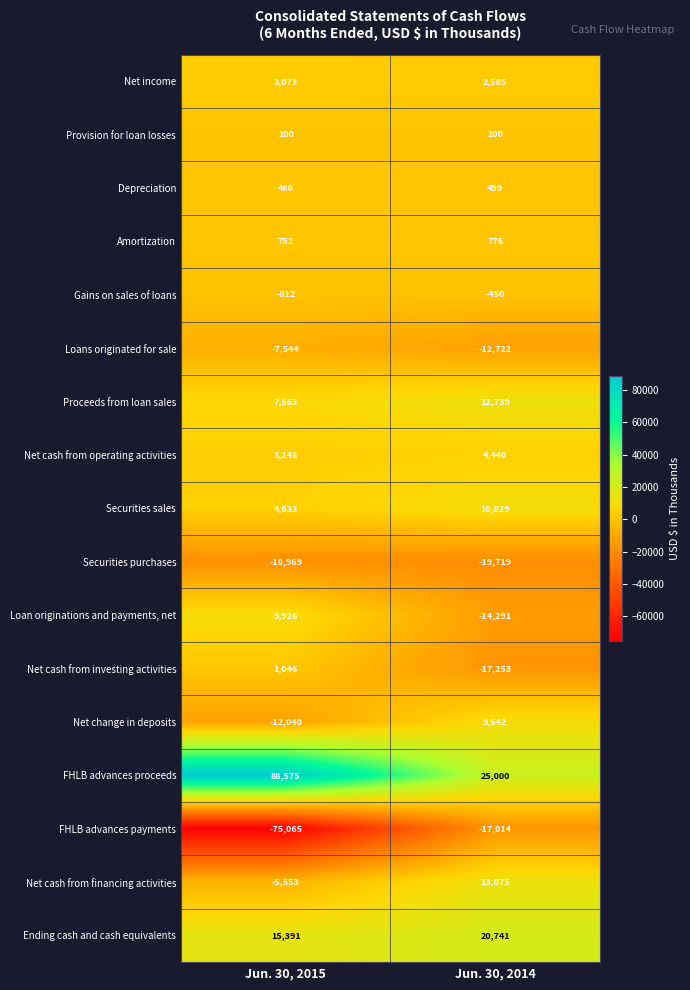

The Gains on sales of loans series shows -278 at Jun. 30, 2014. True or false?

False